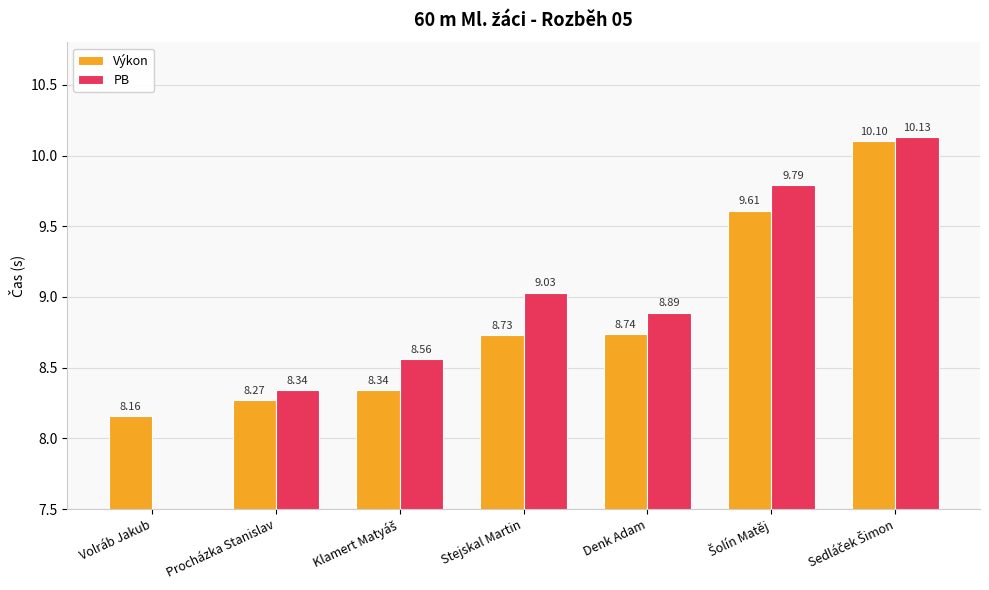

The value of PB at Volráb Jakub is 5.8. True or false?

False